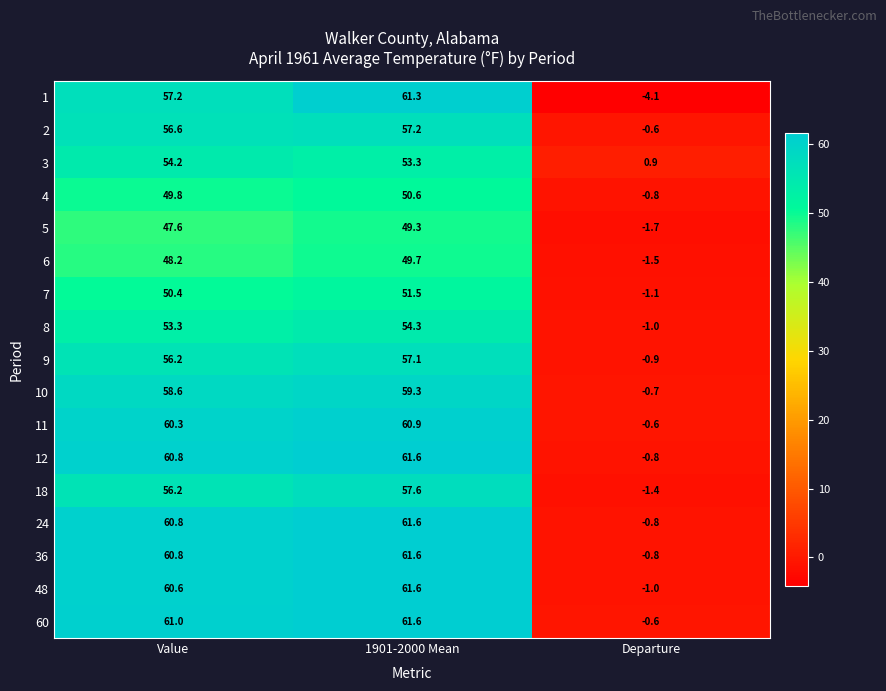

What is the average value of the 24 series?

40.5